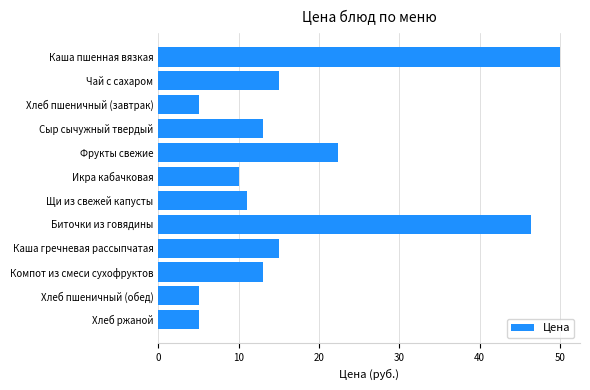

What value does the data have at Компот из смеси сухофруктов?

13.0